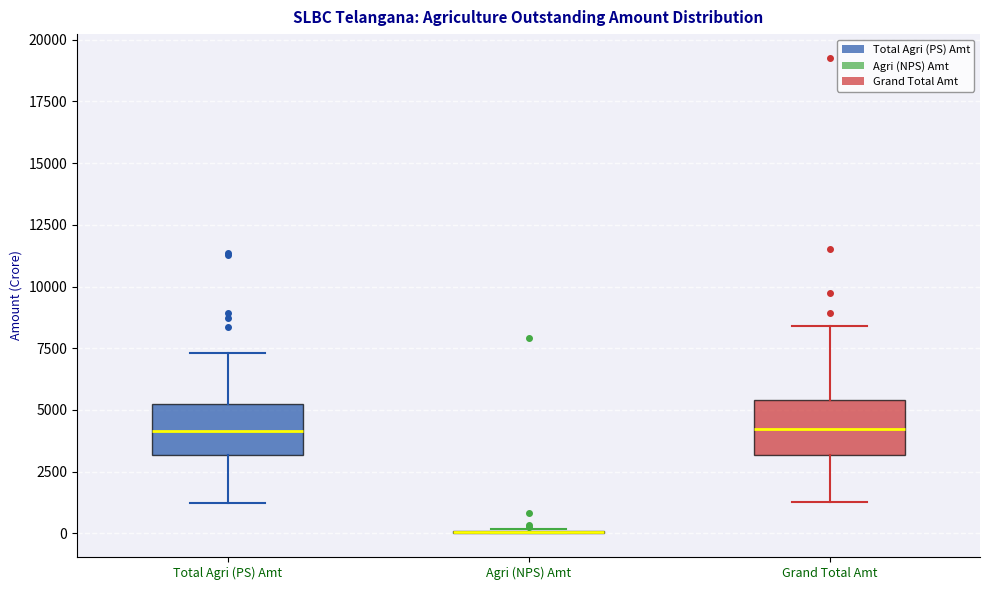

Where does the median line of the box for Grand Total Amt sit on the y-axis? The values are not printed on the chart, so give them approximately, as read against the axis.

4000